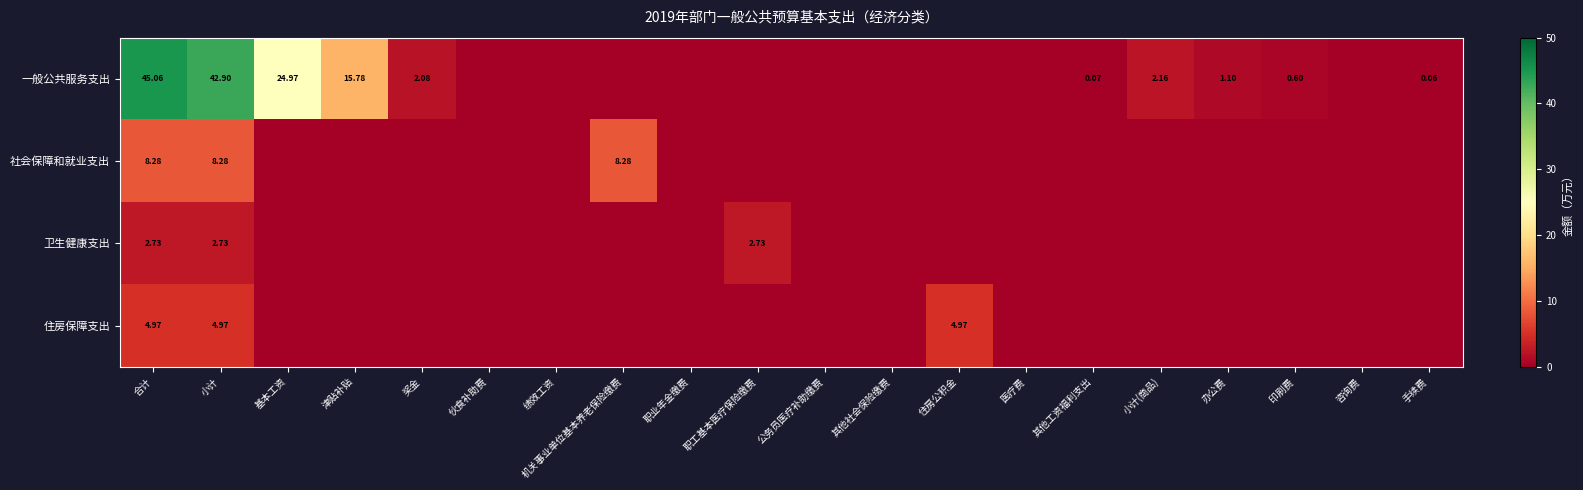

List the series in order of their peak value, lowest first.

卫生健康支出, 住房保障支出, 社会保障和就业支出, 一般公共服务支出